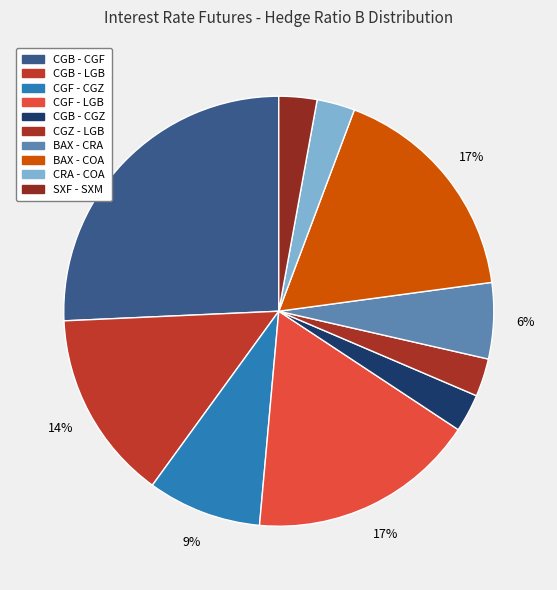

The SXF - SXM slice represents 1% of the pie. True or false?

False